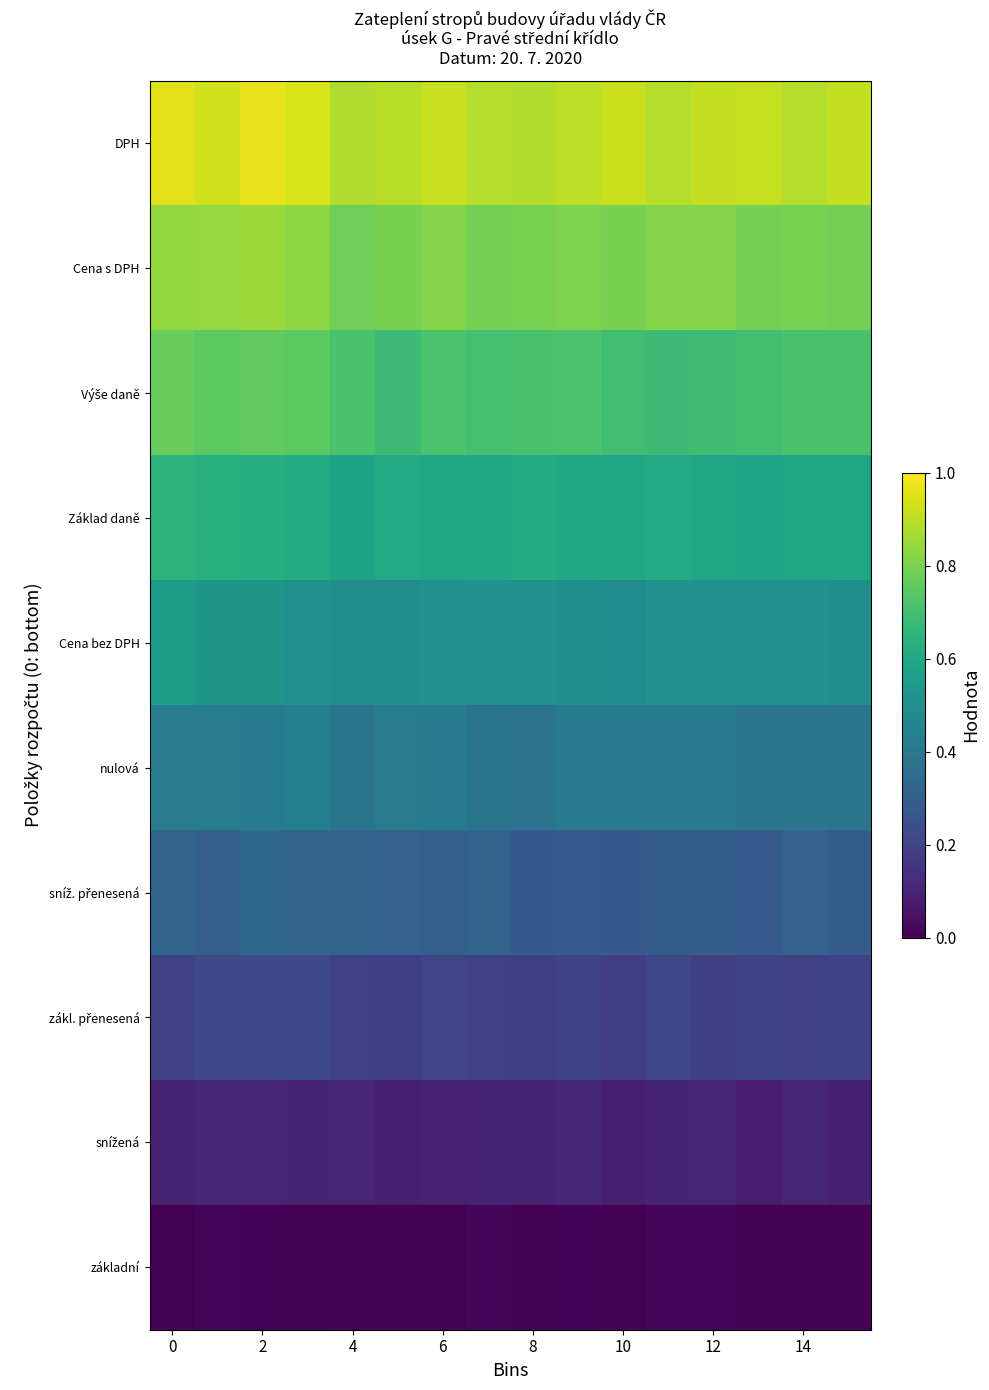

Which series has the widest spread of values?

DPH